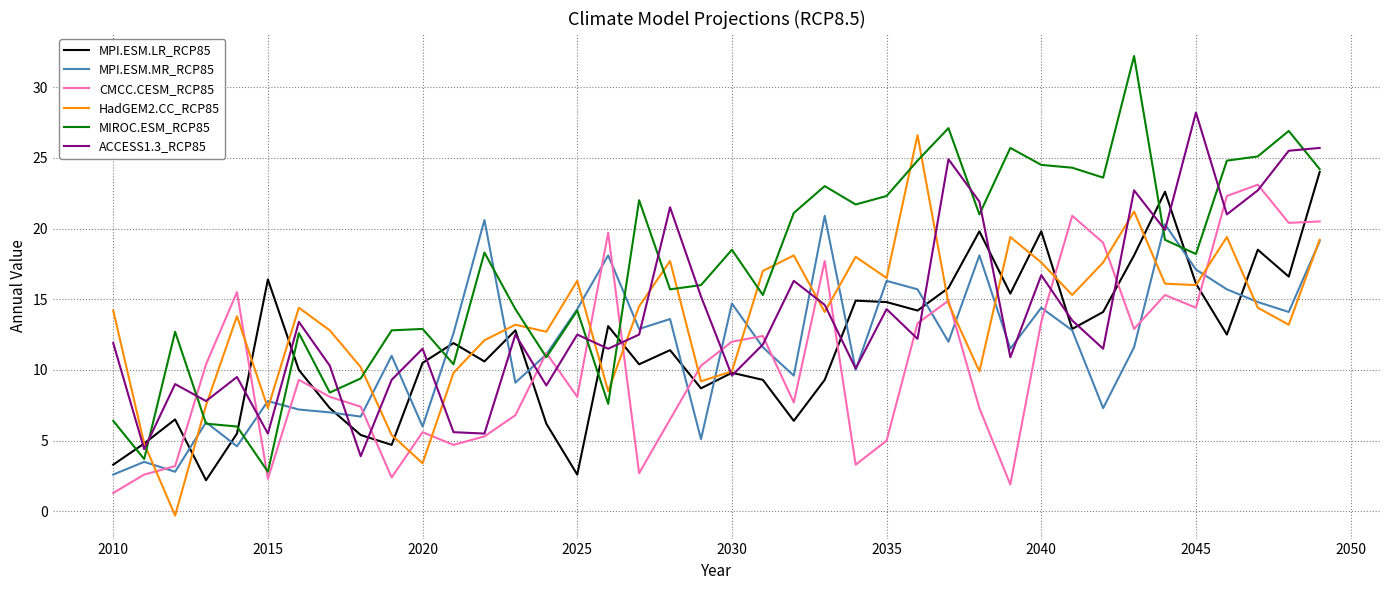

What is the highest value of the MIROC.ESM_RCP85 series?

32.2